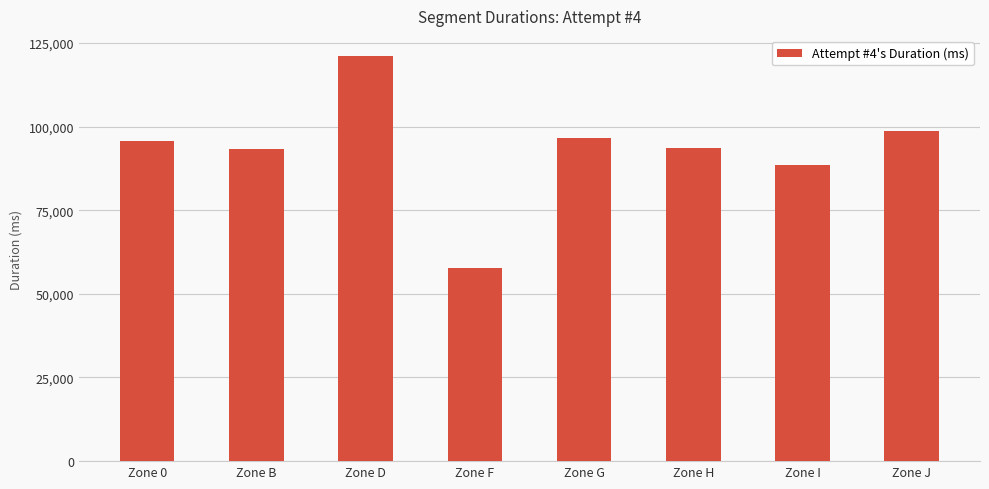

What is the average value?

93159